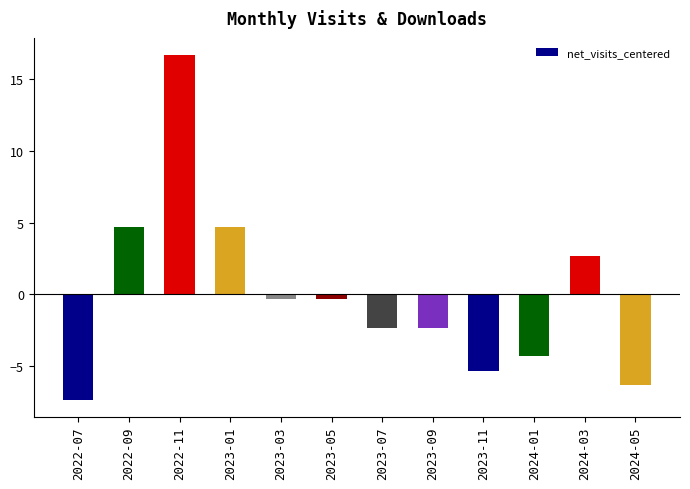

Which has a higher value, 2024-01 or 2024-05?

2024-01